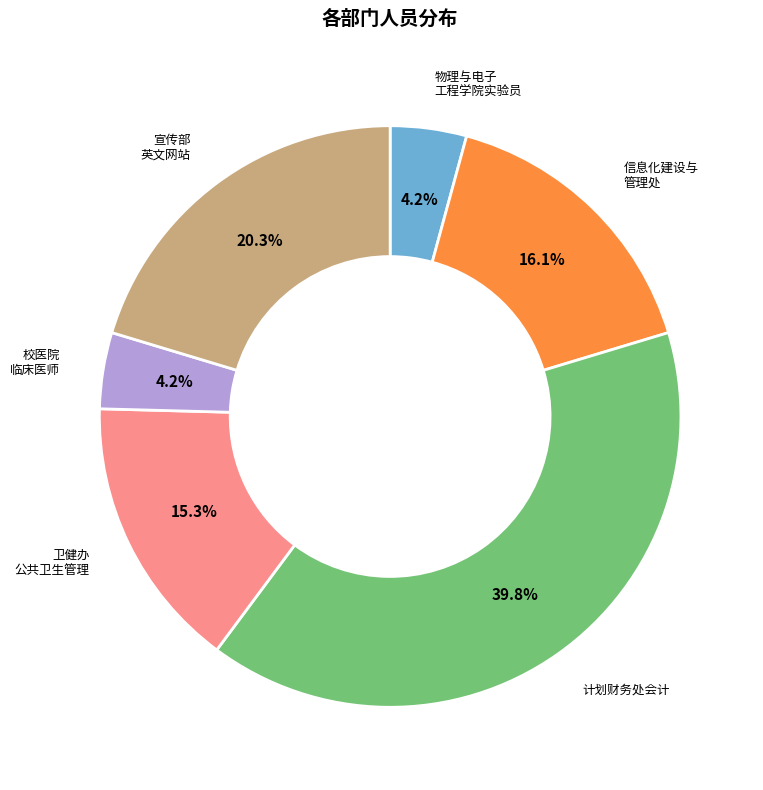

Does any single category account for the majority?

No